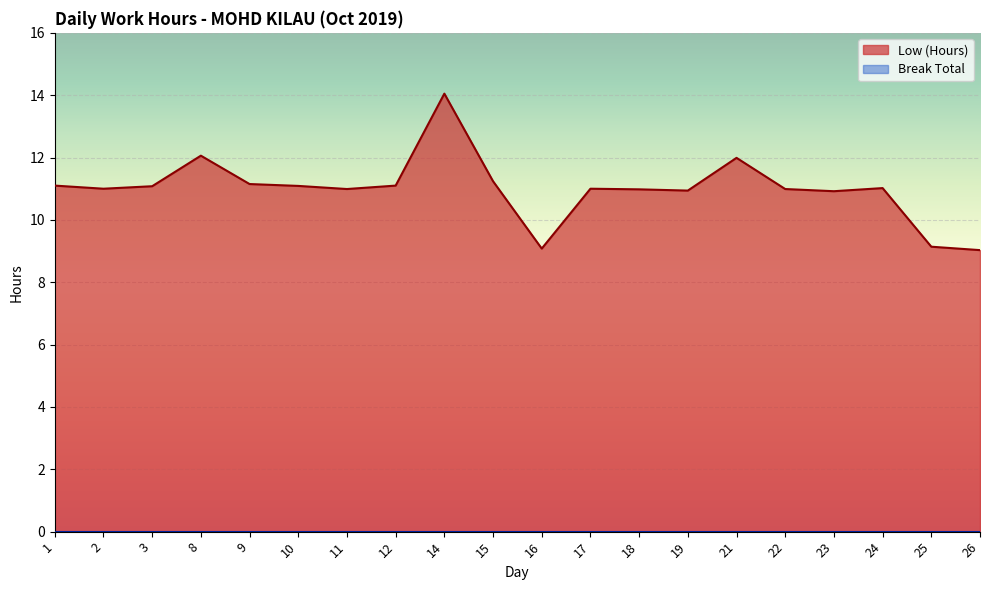

How many points are lower than both their immediate neighbors (excluding endpoints)?

5